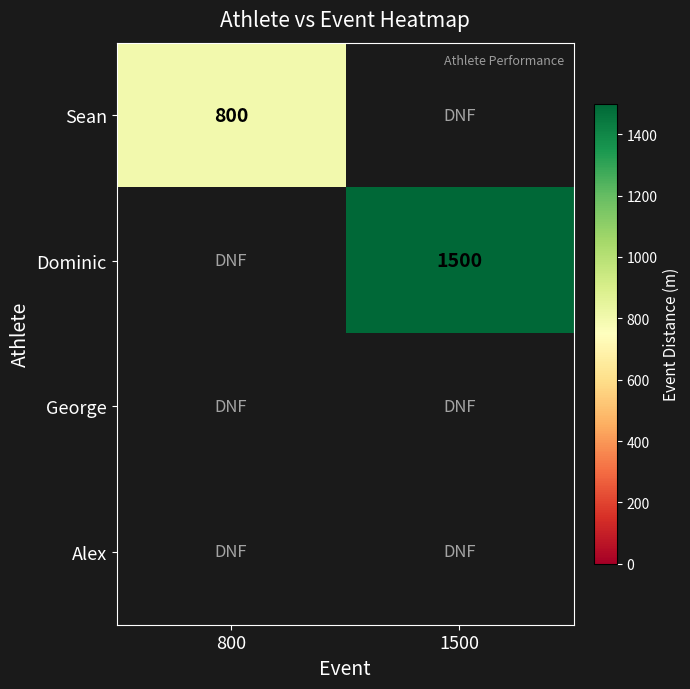

True or false: Dominic has a value of 729 at 1500.

False